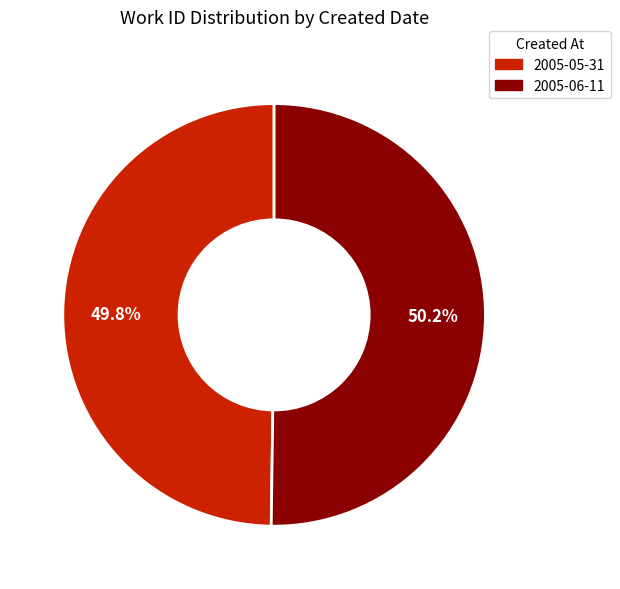

Is there any slice that represents more than half of the pie?

Yes